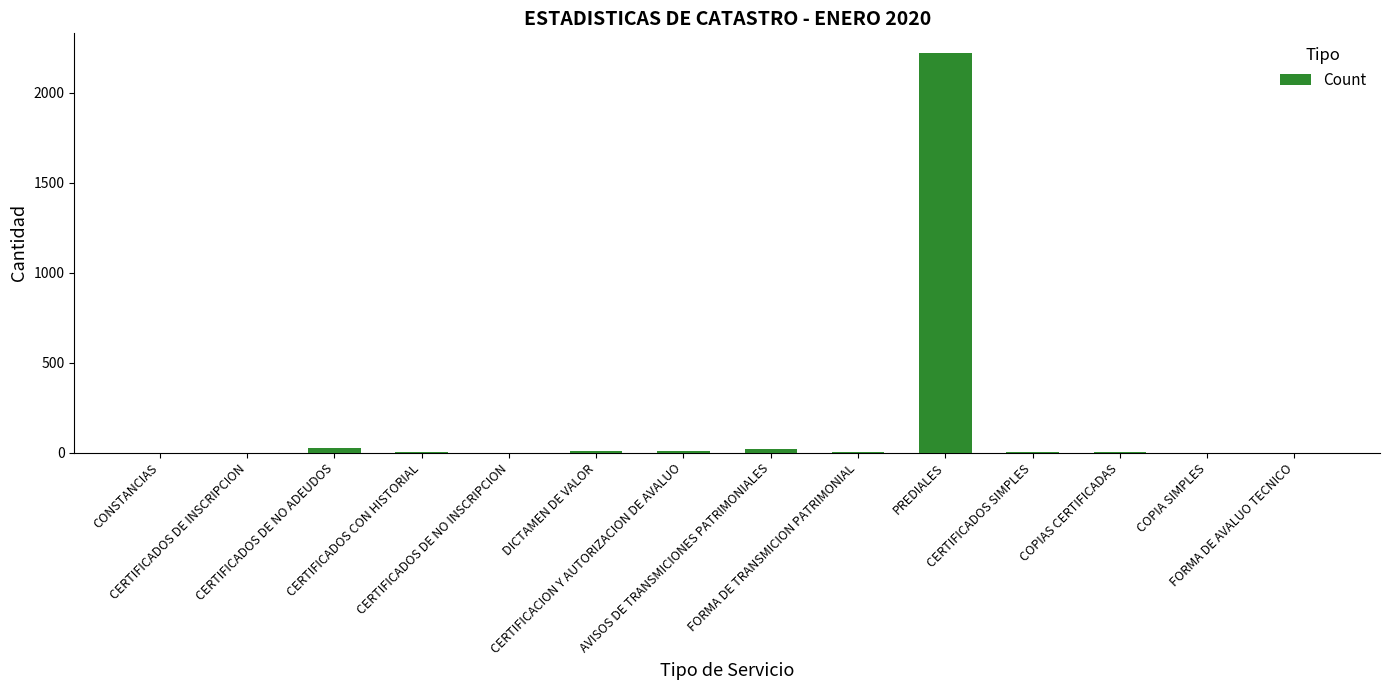

Does the chart contain stacked bars?

No